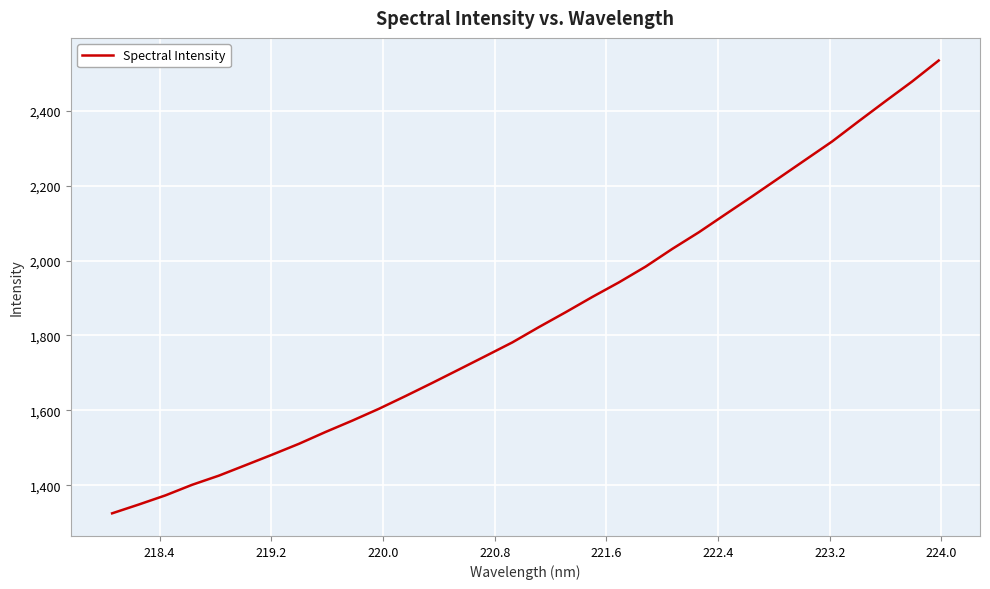

How many categories are shown in the chart?

32